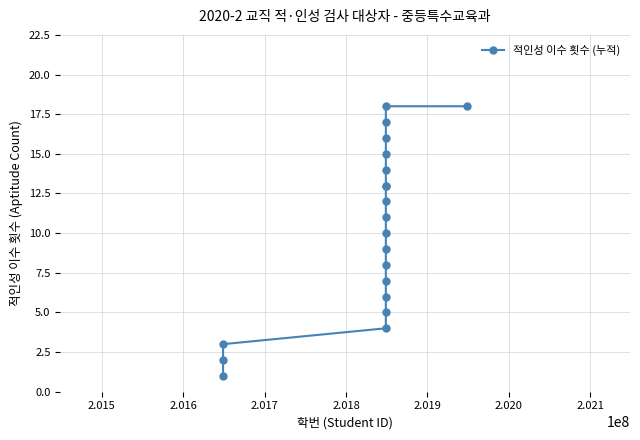

What is the maximum value shown in the chart?

18